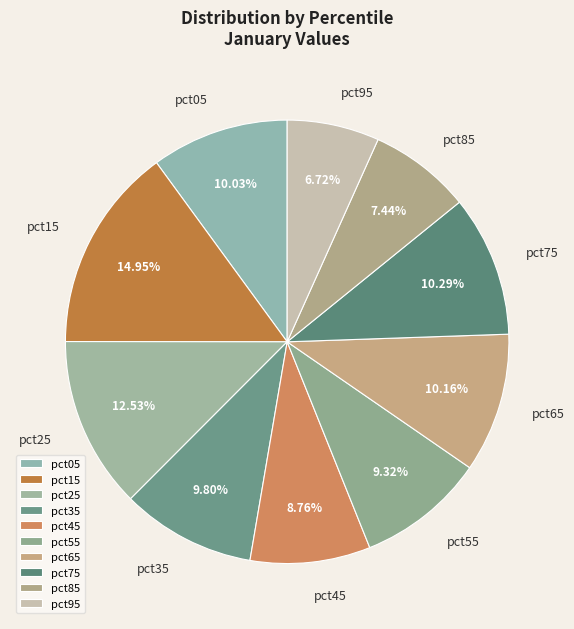

What is the smallest slice in the pie chart?

pct95